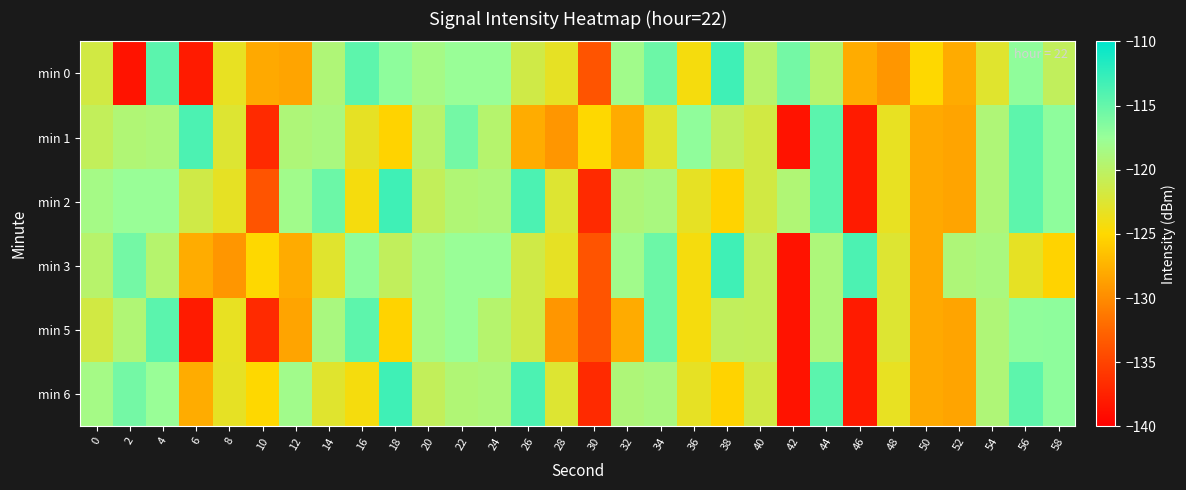

What is the spread (max minus min) of values at 44?

5.1